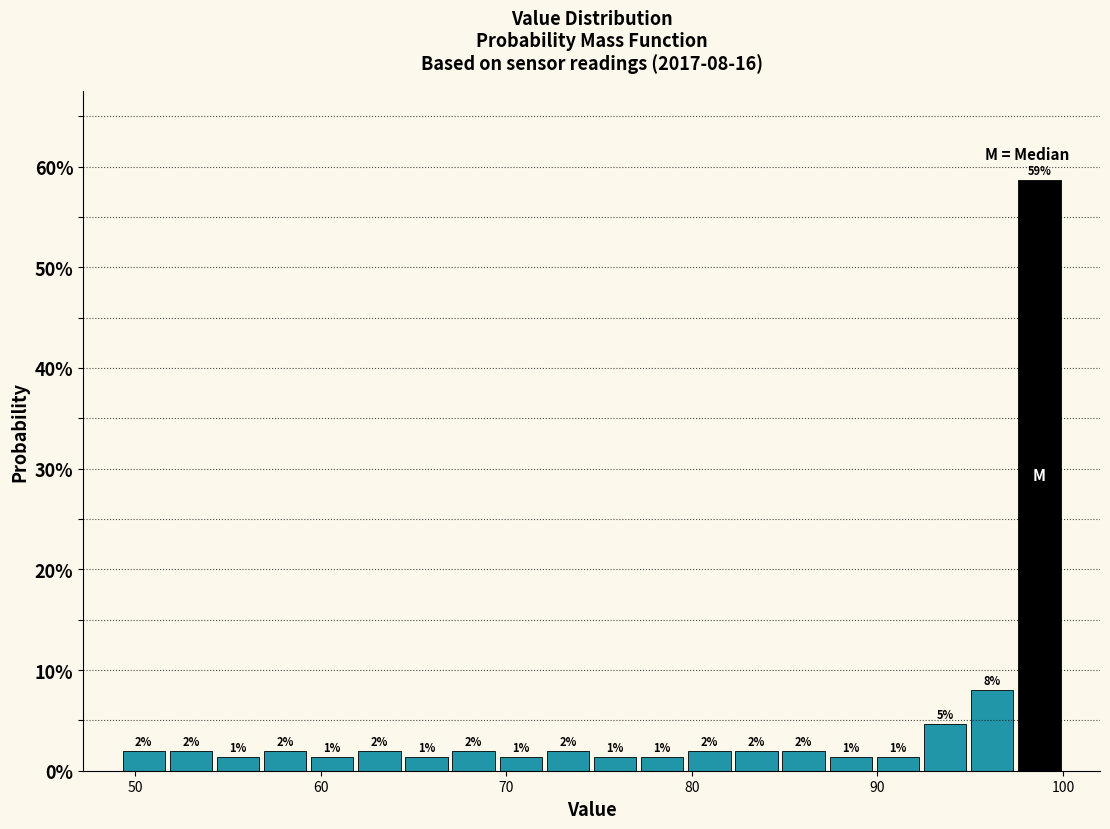

Around what value on the x-axis is the tallest bar? Give the approximate position of its centre, as read against the axis.

99